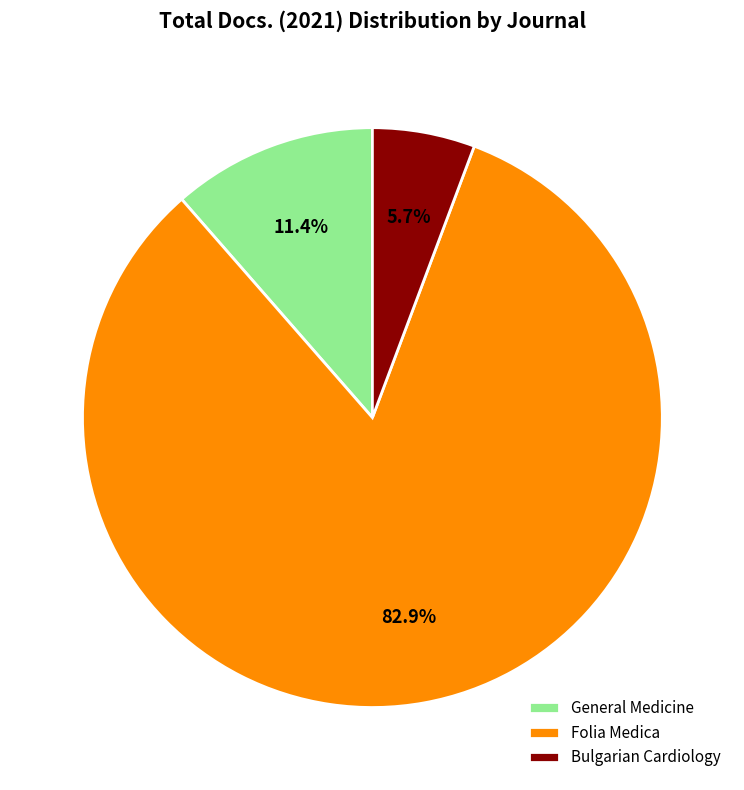

To the nearest percent, what portion does Folia Medica represent?

83%